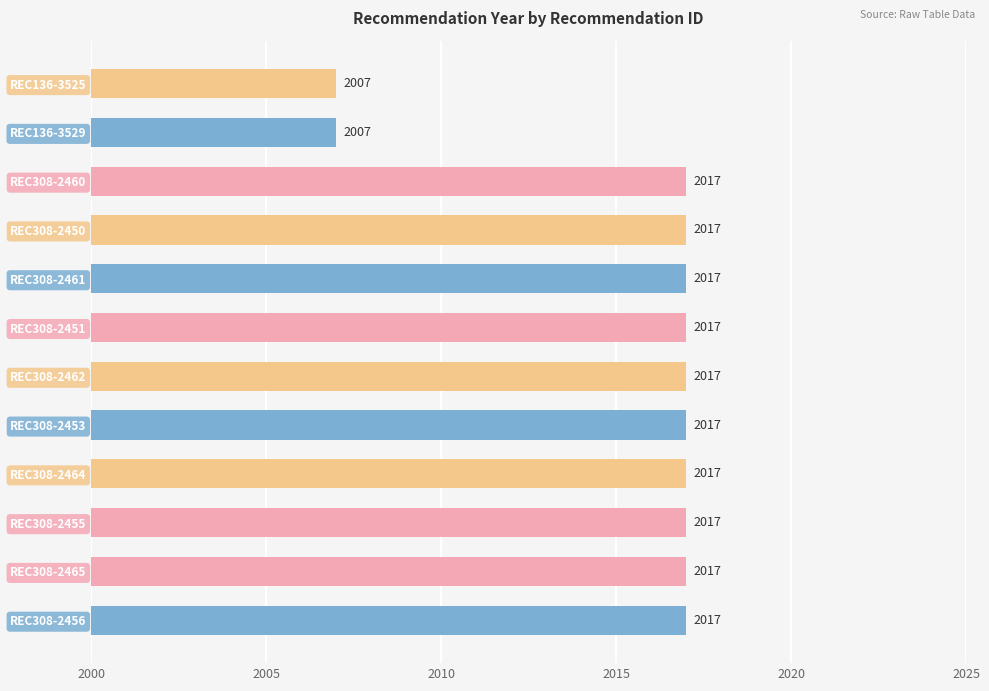

The value at REC308-2460 is 8. True or false?

False